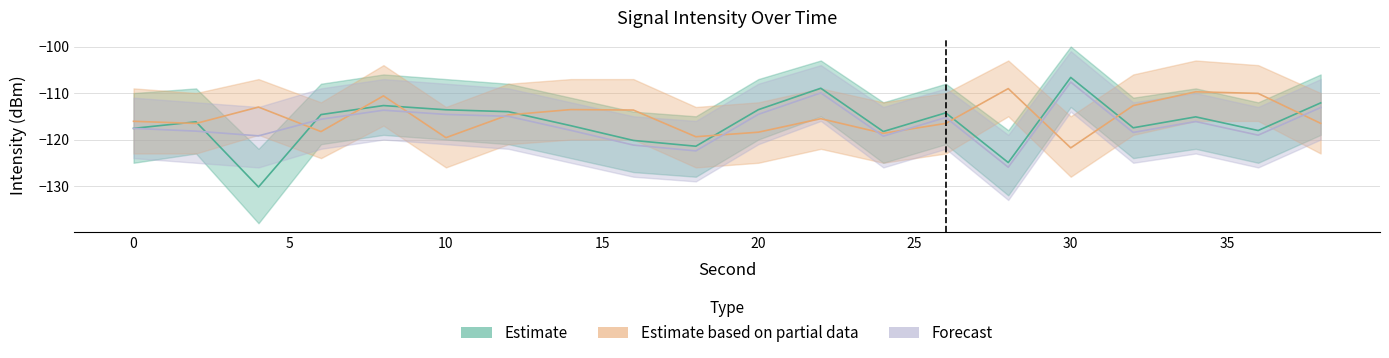

Which category has the highest value in the Estimate based on partial data series?

28